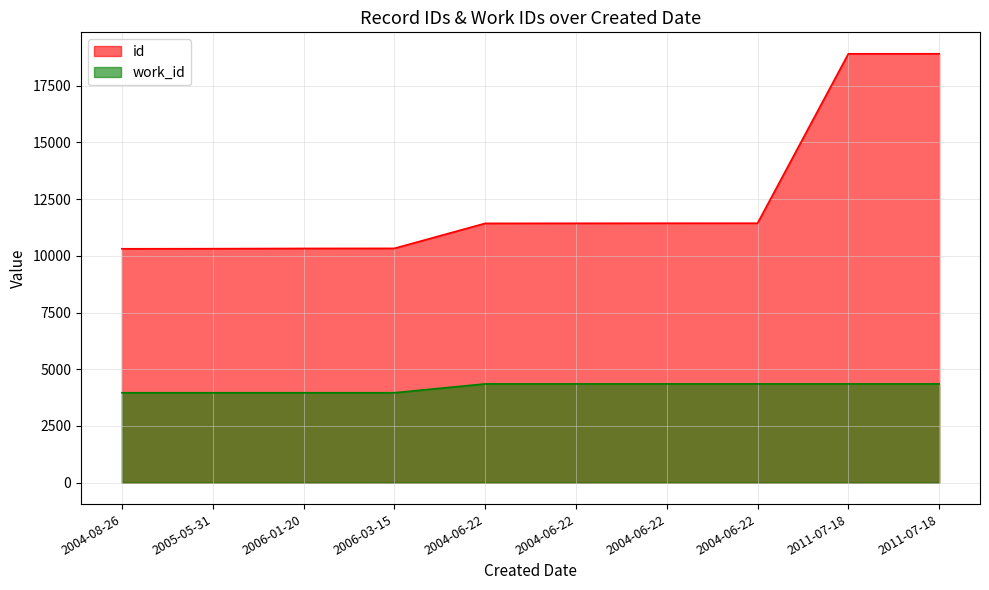

True or false: work_id has more than 2 points higher than both neighbors.

False